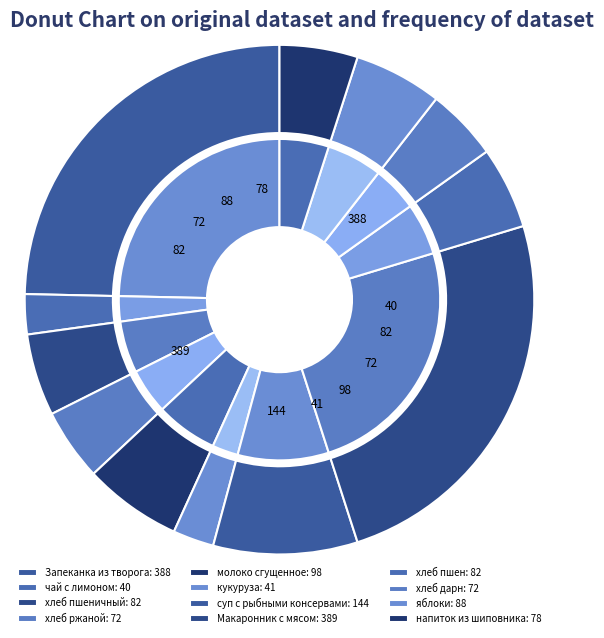

Which slice is the largest?

Макаронник с мясом